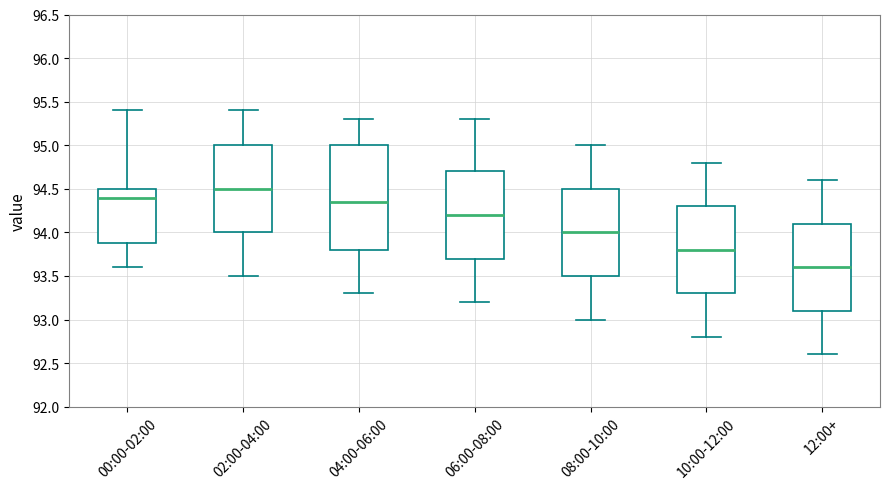

Reading left to right, read every box against the y-axis: the position of its median line, the range the box covers, and the ends of its whiskers. The values are not printed on the chart, so give them approximately, as read against the axis.

00:00-02:00: median 94.40, box 93.90 to 94.50, whiskers 93.60 to 95.40
02:00-04:00: median 94.50, box 94.00 to 95.00, whiskers 93.50 to 95.40
04:00-06:00: median 94.35, box 93.80 to 95.00, whiskers 93.30 to 95.30
06:00-08:00: median 94.20, box 93.70 to 94.70, whiskers 93.20 to 95.30
08:00-10:00: median 94.00, box 93.50 to 94.50, whiskers 93.00 to 95.00
10:00-12:00: median 93.80, box 93.30 to 94.30, whiskers 92.80 to 94.80
12:00+: median 93.60, box 93.10 to 94.10, whiskers 92.60 to 94.60